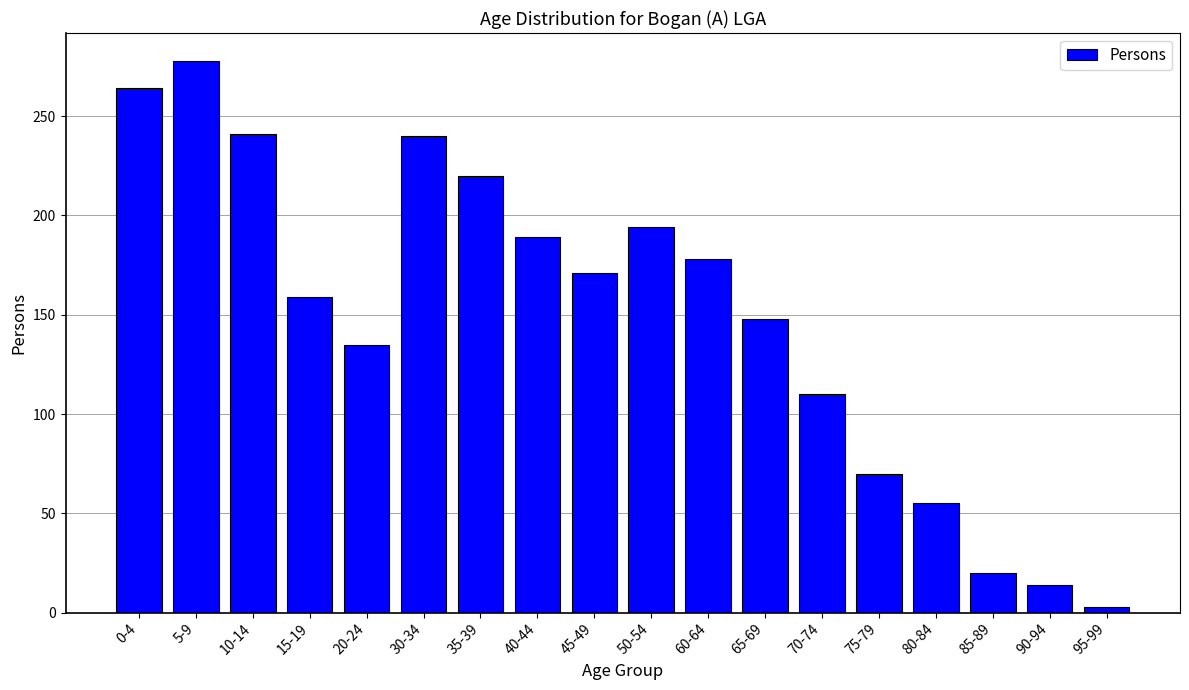

How many series are shown in this chart?

1